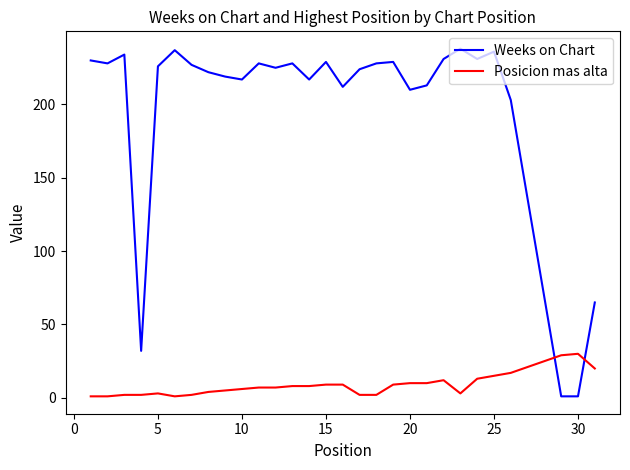

What is the maximum value for Weeks on Chart?

238